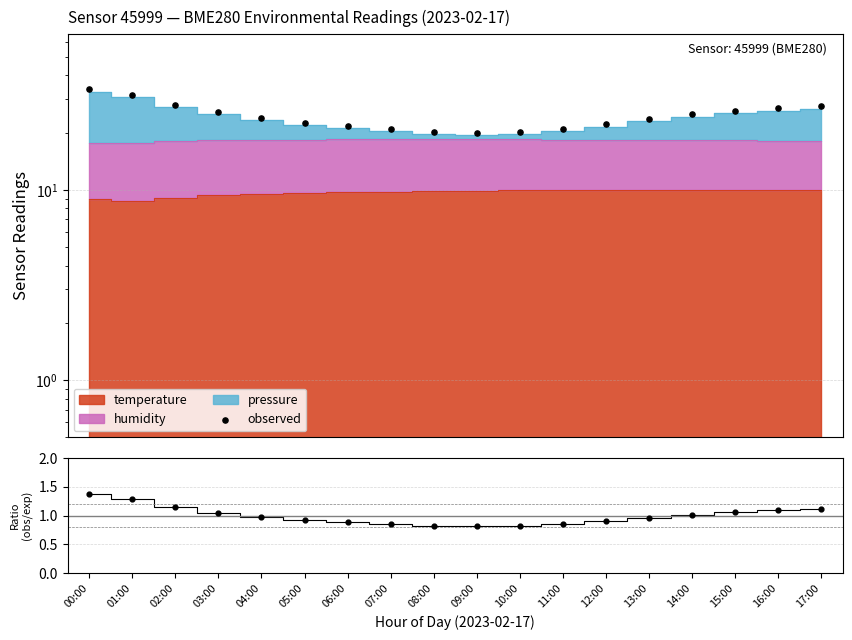

What is the change in value from 04:00 to 10:00?

-3.8